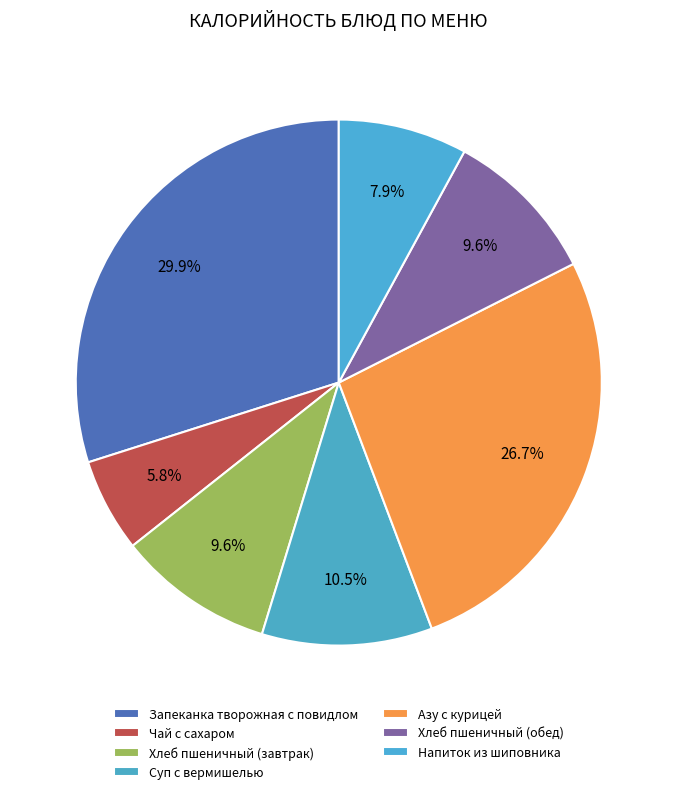

Combined, what portion of the pie is Азу с курицей and Запеканка творожная с повидлом?

56.6%